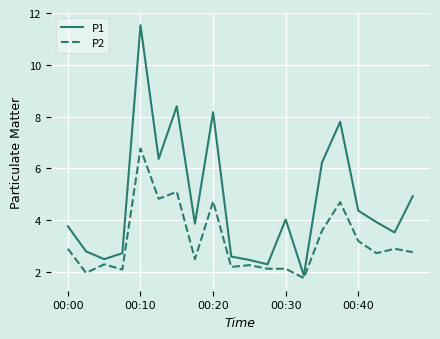

What is the greatest value displayed?

11.5